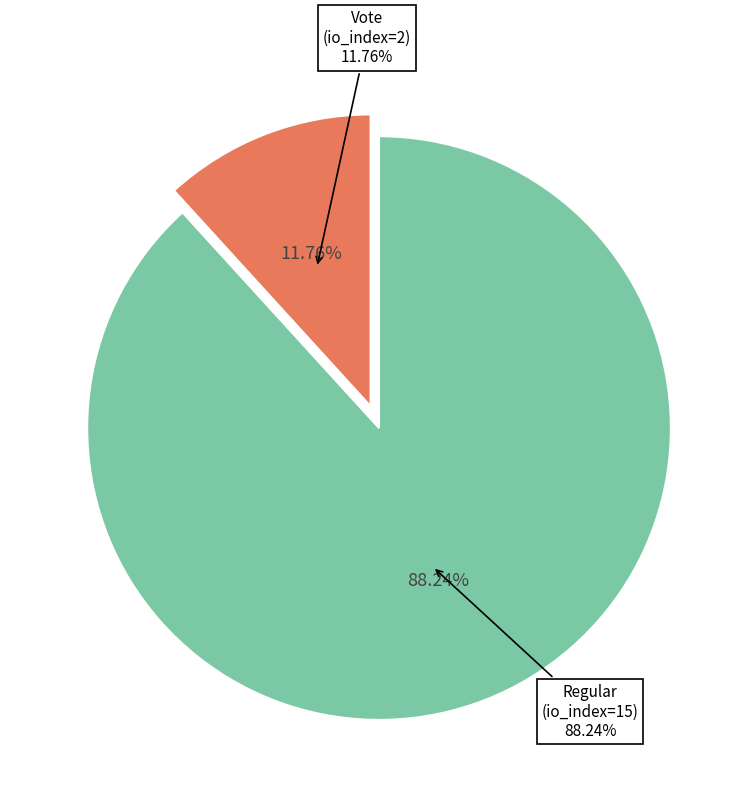

Is it true that Vote (io_index=2) is 26% of the pie?

False